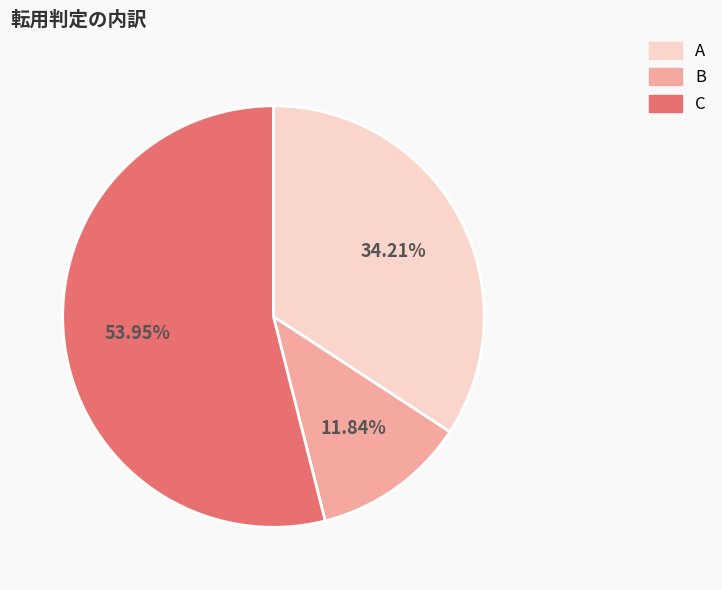

Approximately how many times larger is the value at B compared to C?

0.2